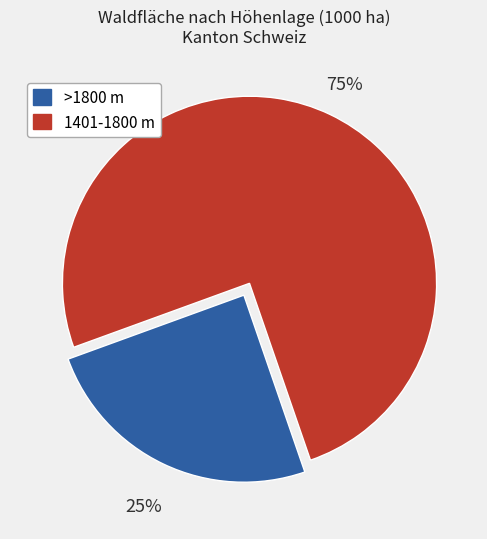

What is the largest slice in the pie chart?

1401-1800 m